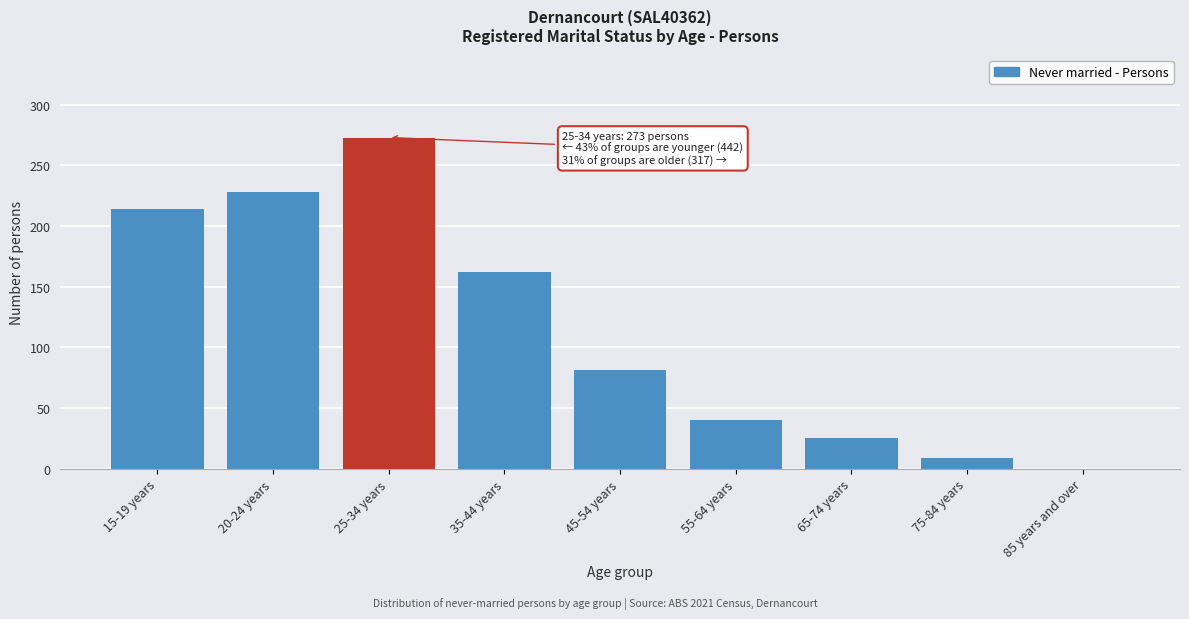

Reading right to left, transcribe all the data shown in this chart.

85 years and over=0	75-84 years=9	65-74 years=25	55-64 years=40	45-54 years=81	35-44 years=162	25-34 years=273	20-24 years=228	15-19 years=214